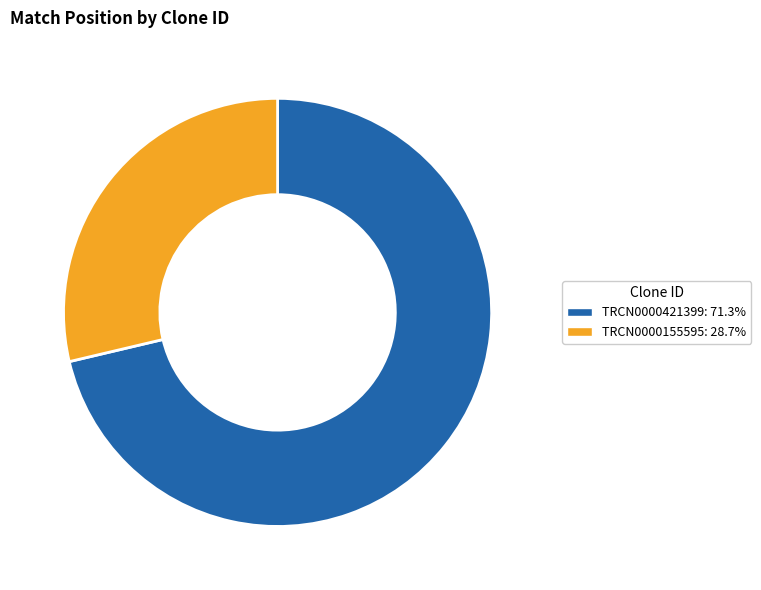

True or false: TRCN0000421399 accounts for 79% of the total.

False